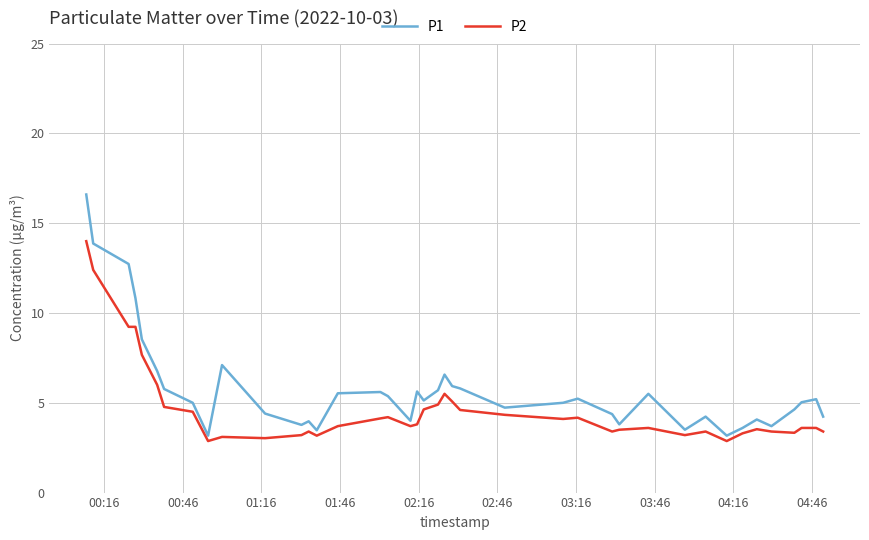

True or false: P2 and P1 cross at least once.

False